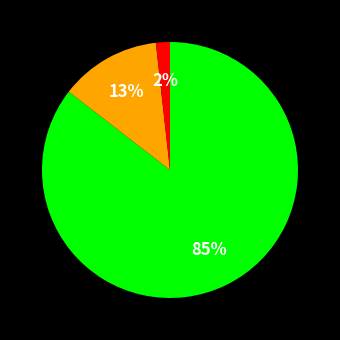

Does any single category account for the majority?

Yes